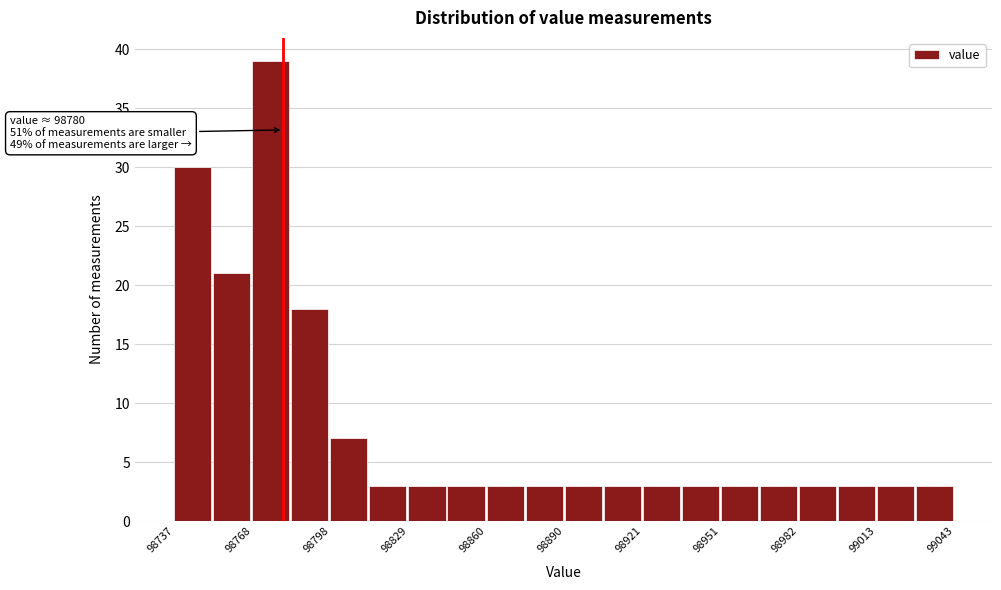

Read against the x-axis, roughly where is the centre of the tallest bar?

98775